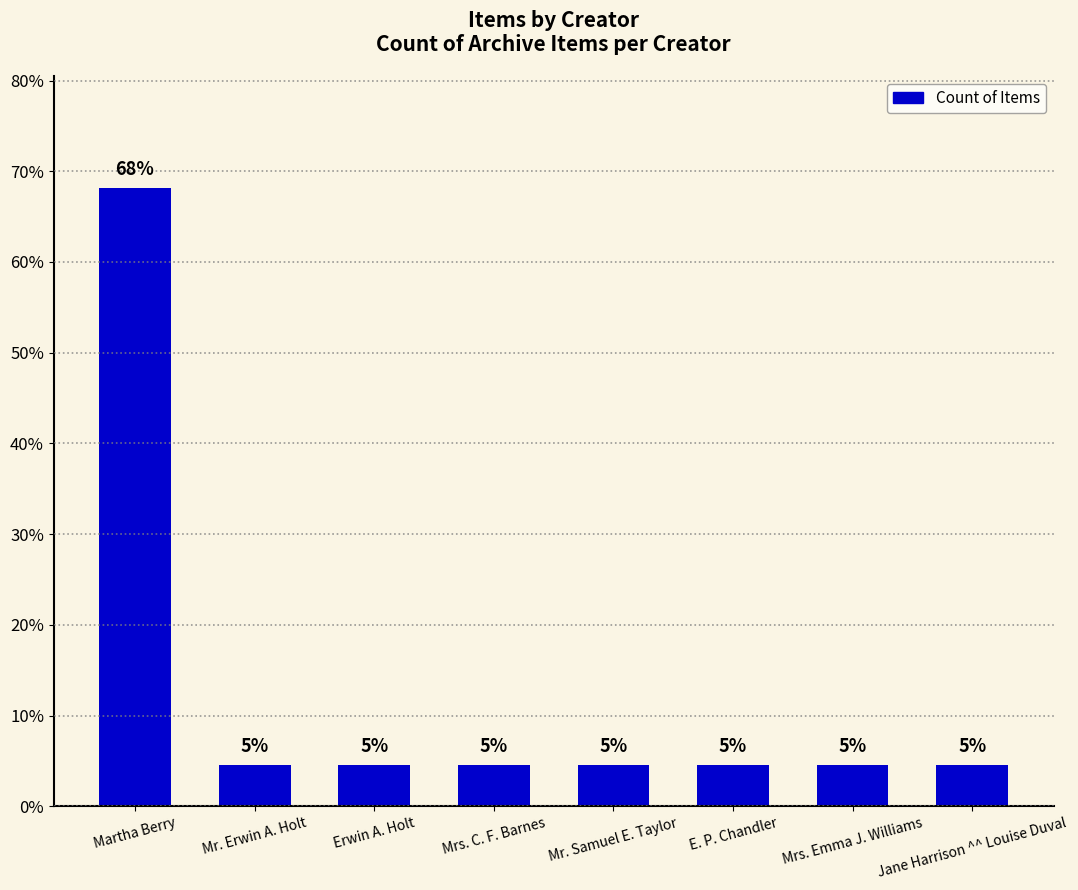

How many bars are there in total?

8